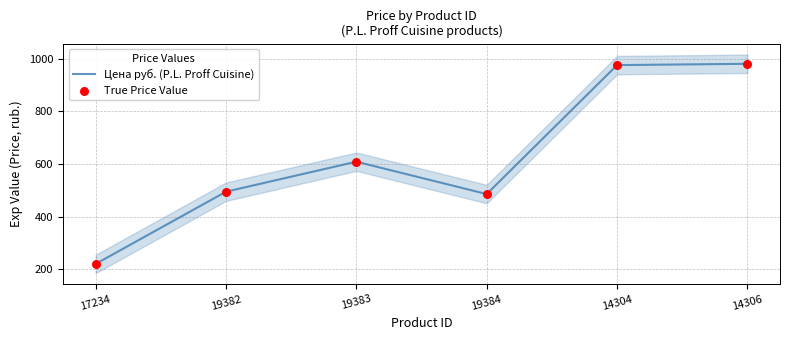

Which series has the largest Y range (max minus min)?

Цена руб. (P.L. Proff Cuisine)